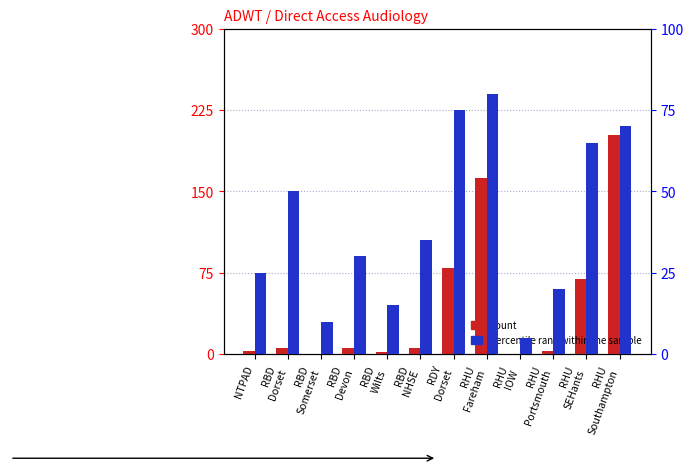

What is the value of the percentile rank within the sample bar at the 2nd from the left?

50